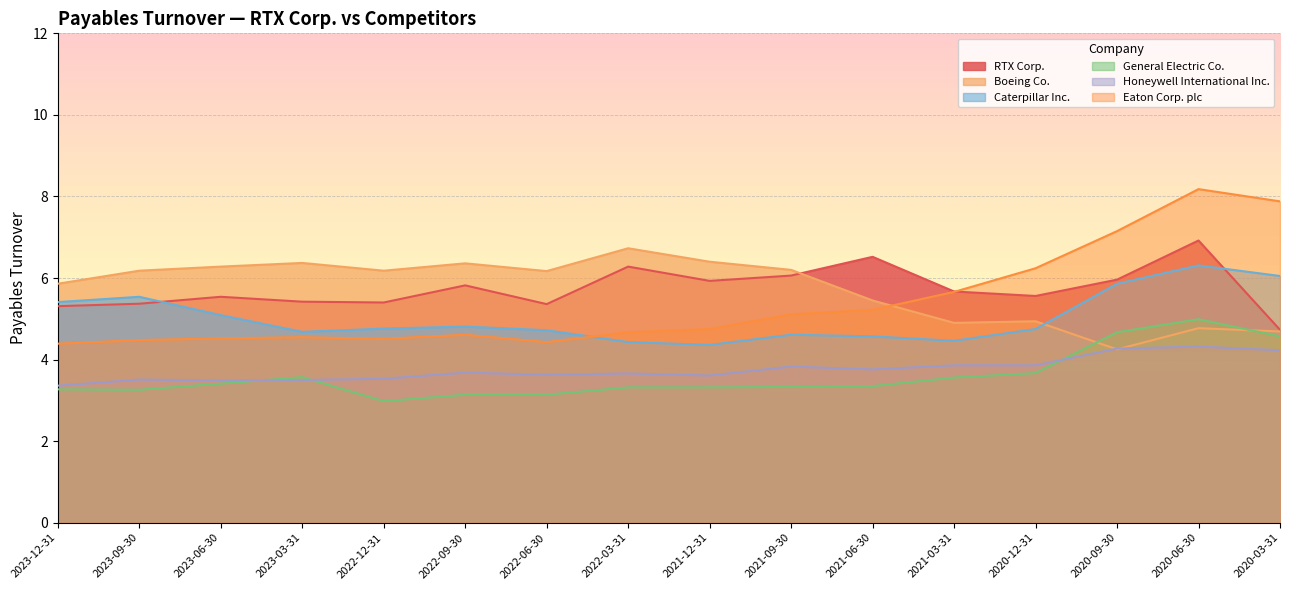

What is the spread (max minus min) of values at 2021-06-30?

3.2